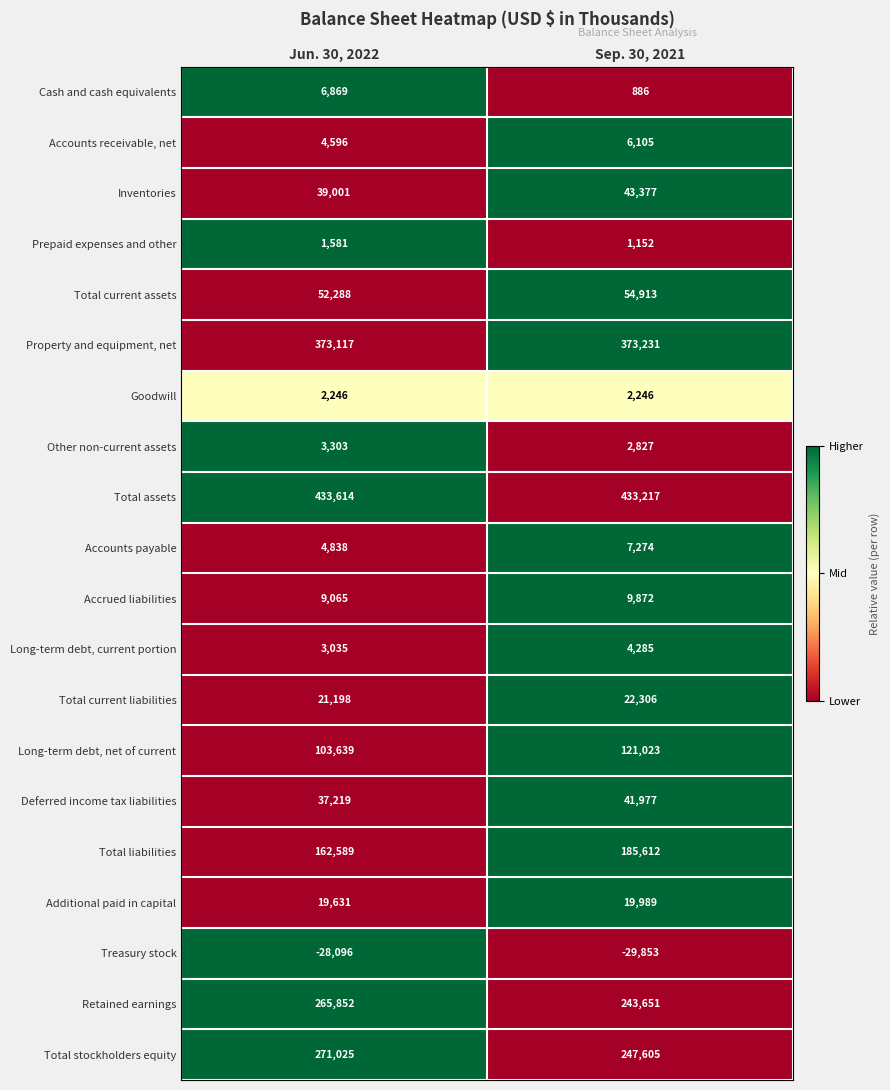

The value of Inventories at Sep. 30, 2021 is 43377. True or false?

True